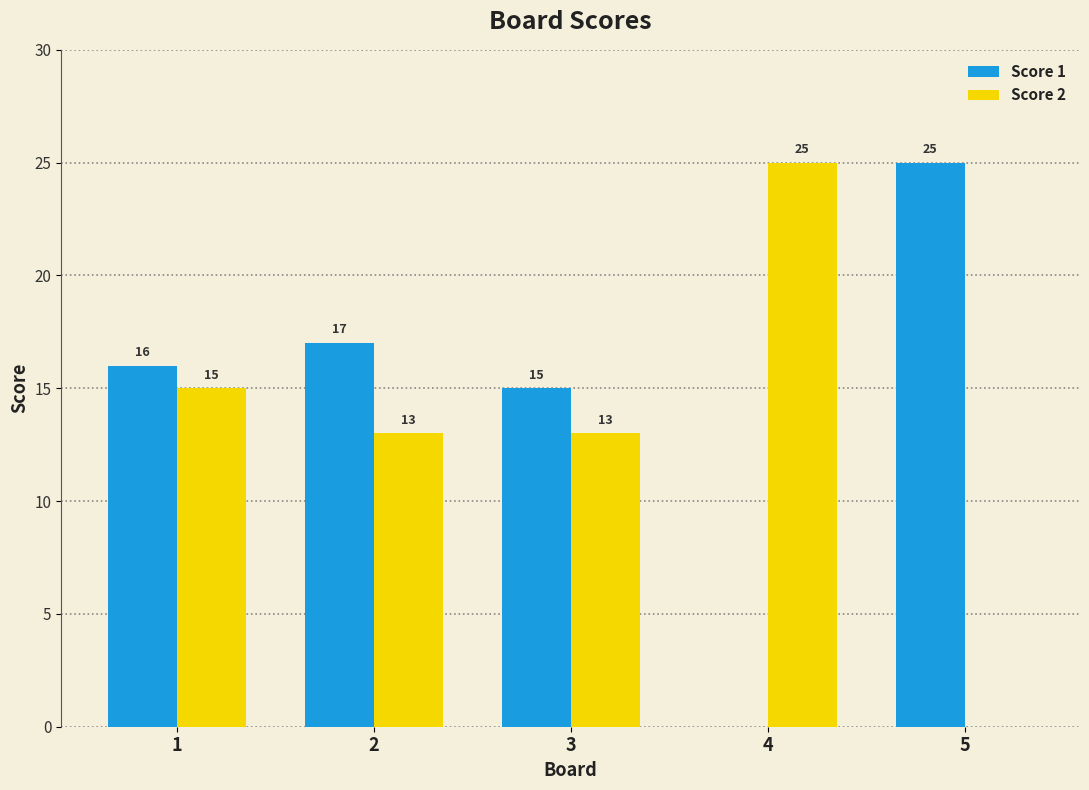

Reading left to right, extract all data points from this chart.

Score 1: 1=16	2=17	3=15	4=0	5=25
Score 2: 1=15	2=13	3=13	4=25	5=0